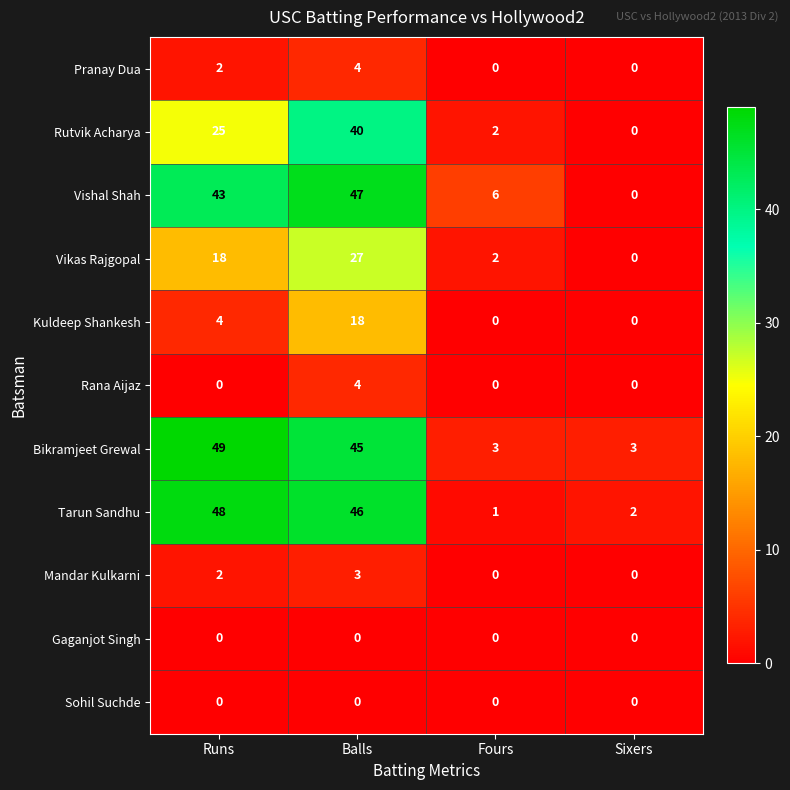

What is the difference between the maximum and minimum values in the Pranay Dua series?

4